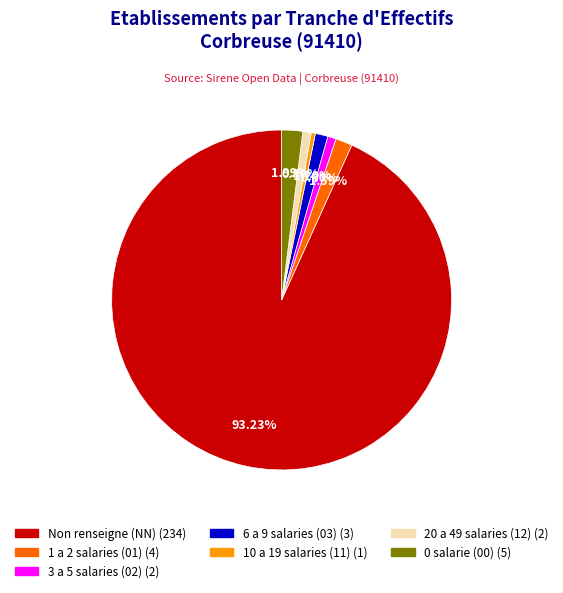

Is there a majority slice in this chart?

Yes